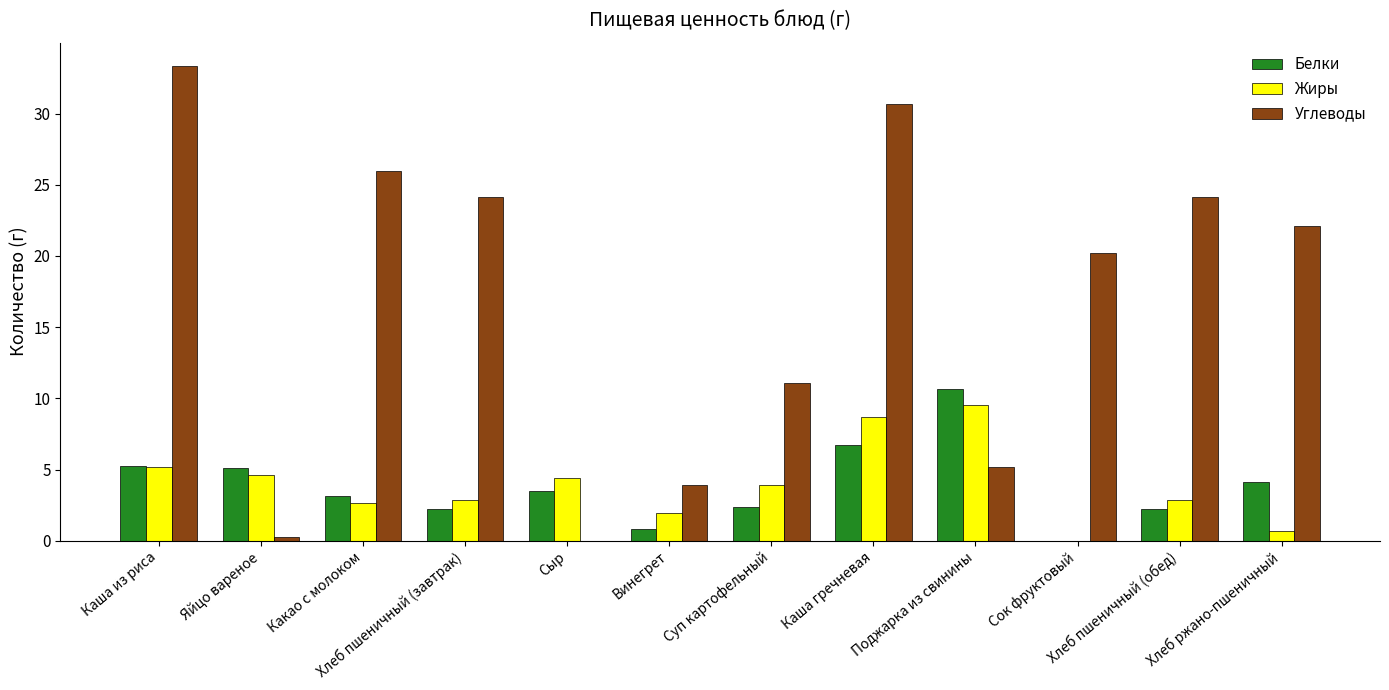

Which label corresponds to the largest value in the chart?

Каша из риса